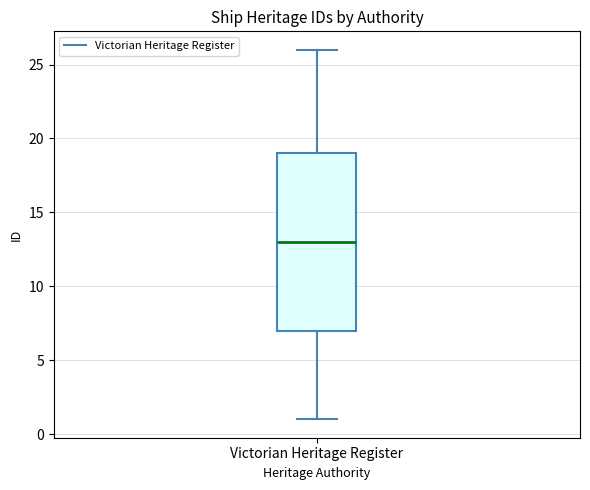

Where does the lower whisker of the box for Victorian Heritage Register end on the y-axis? The values are not printed on the chart, so give them approximately, as read against the axis.

1